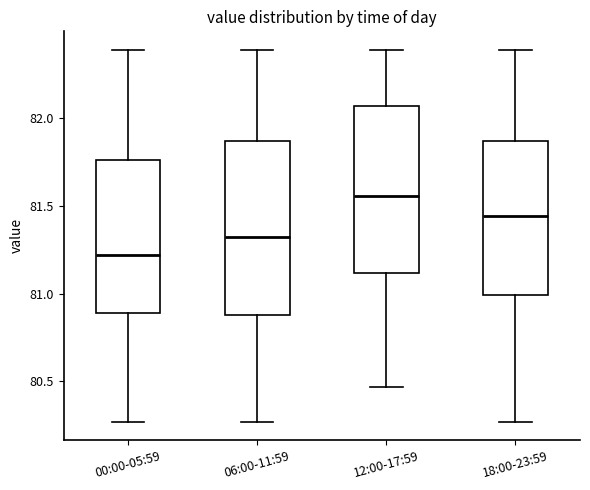

Reading left to right, read every box against the y-axis: the position of its median line, the range the box covers, and the ends of its whiskers. The values are not printed on the chart, so give them approximately, as read against the axis.

00:00-05:59: median 81.20, box 80.90 to 81.75, whiskers 80.25 to 82.40
06:00-11:59: median 81.35, box 80.90 to 81.85, whiskers 80.25 to 82.40
12:00-17:59: median 81.55, box 81.10 to 82.05, whiskers 80.45 to 82.40
18:00-23:59: median 81.45, box 81.00 to 81.85, whiskers 80.25 to 82.40